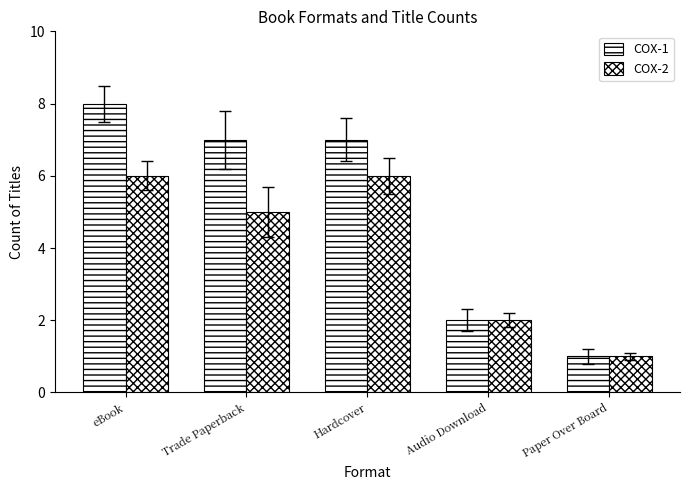

Are the bars grouped side by side (vs. stacked)?

Yes